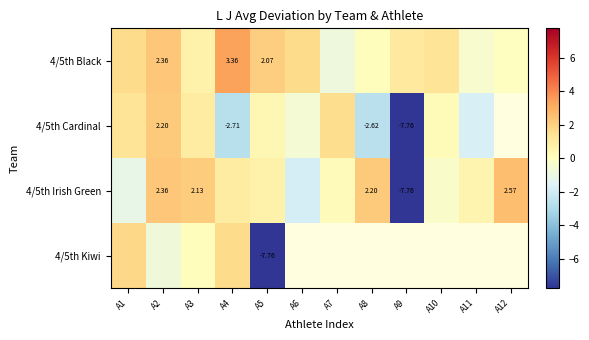

How many negative values does the 4/5th Cardinal series have?

5